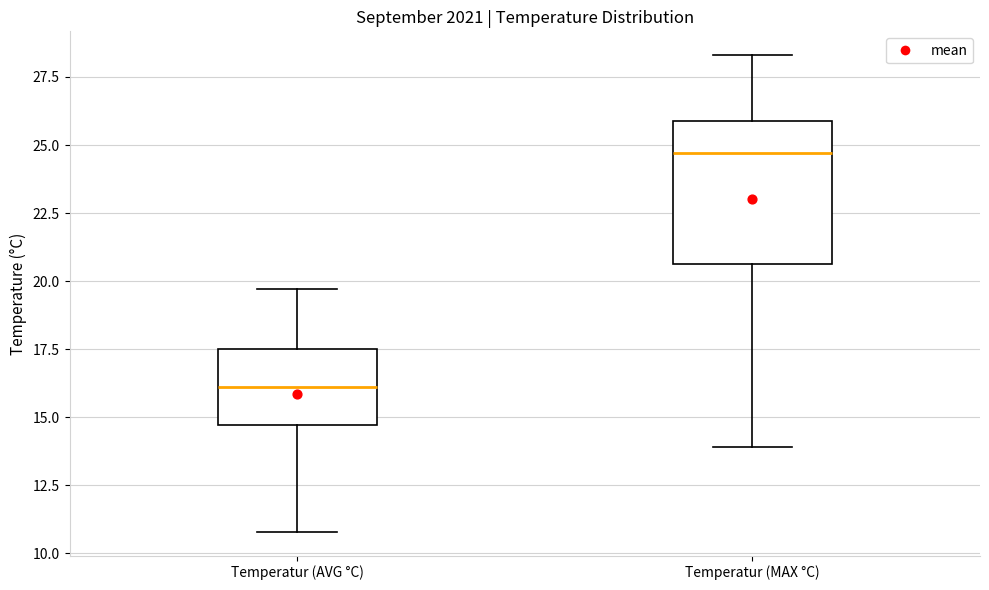

Reading left to right, read every box against the y-axis: the position of its median line, the range the box covers, and the ends of its whiskers. The values are not printed on the chart, so give them approximately, as read against the axis.

Temperatur (AVG °C): median 16.0, box 14.5 to 17.5, whiskers 11.0 to 19.5
Temperatur (MAX °C): median 24.5, box 20.5 to 26.0, whiskers 14.0 to 28.5